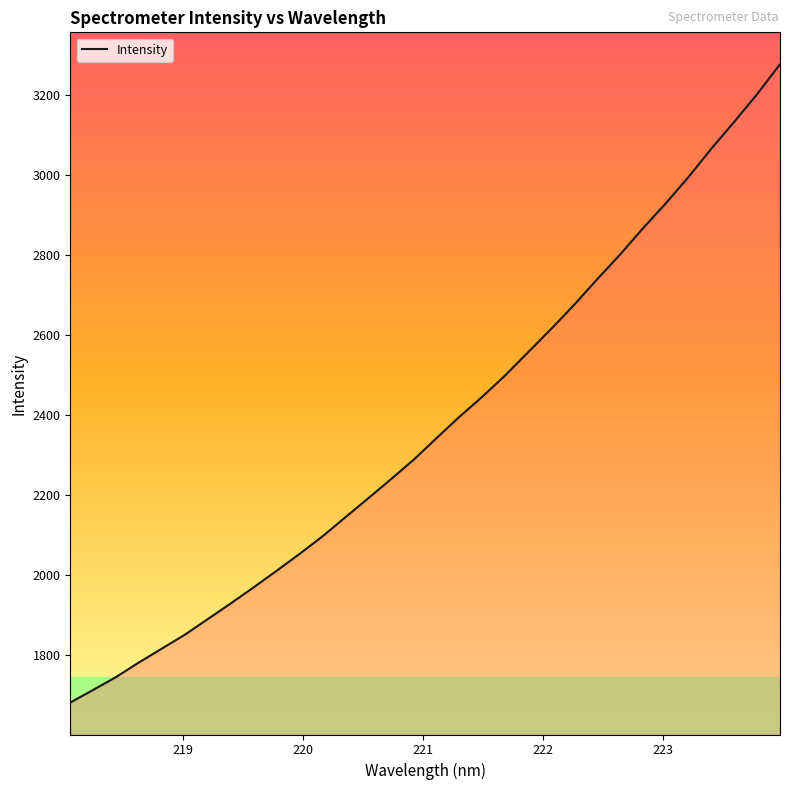

What is the maximum value shown in the chart?

3275.6